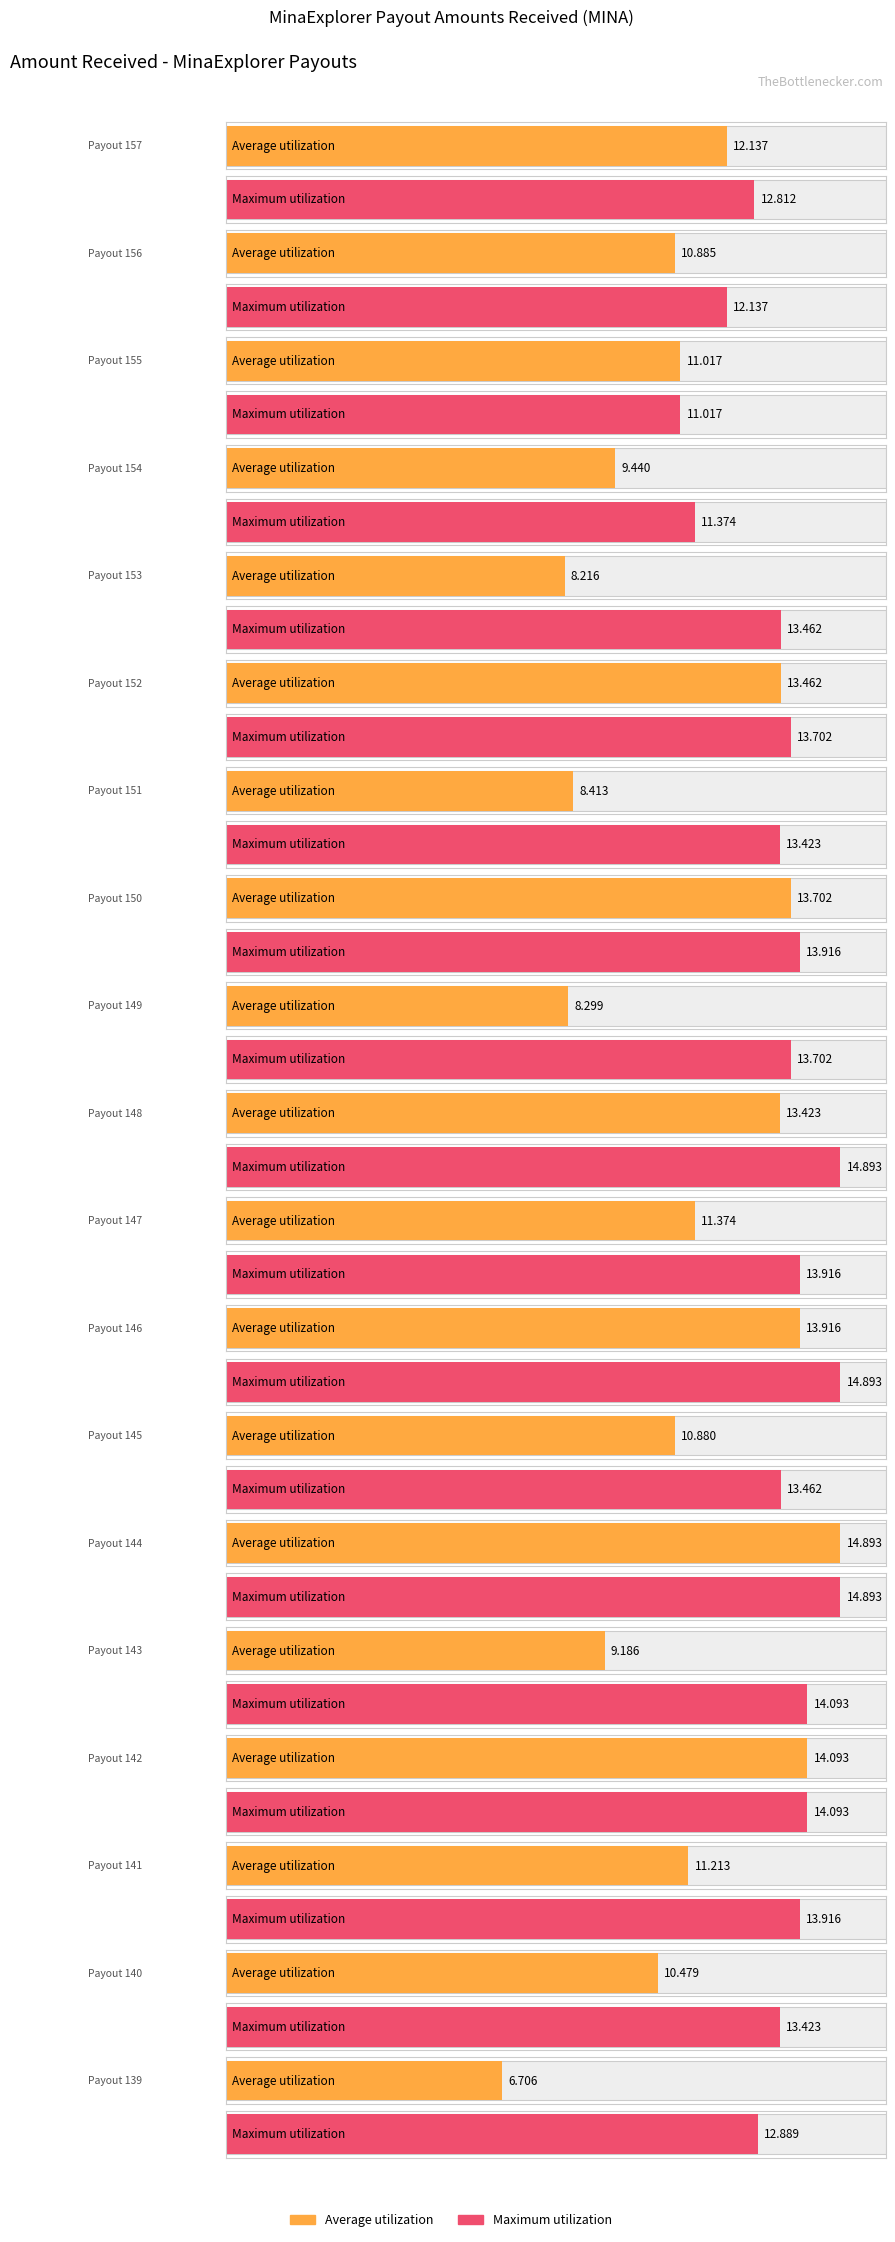

Count the number of data series in this chart.

2